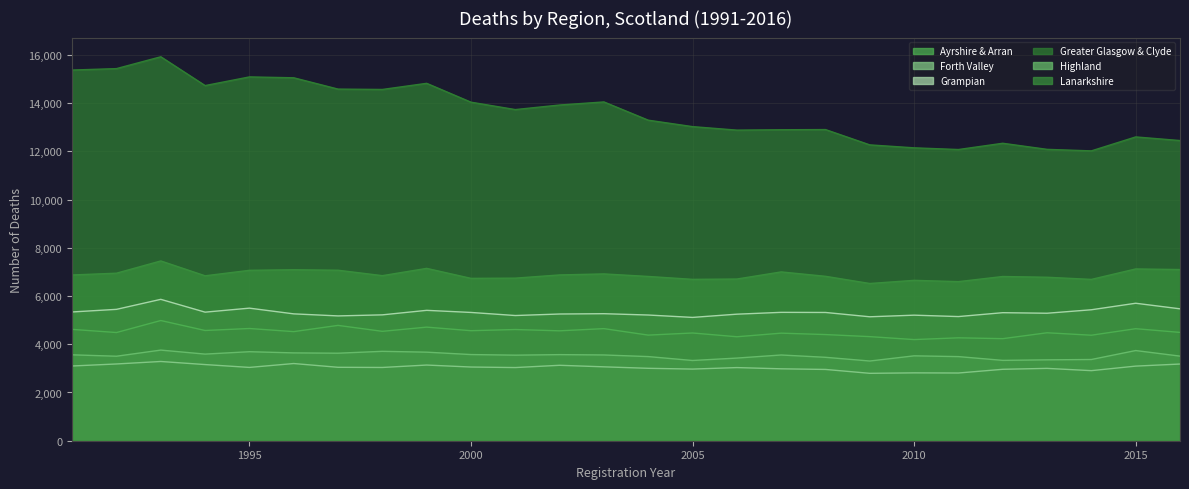

Rank the series by their maximum value, from lowest to highest.

Forth Valley, Highland, Ayrshire & Arran, Grampian, Lanarkshire, Greater Glasgow & Clyde